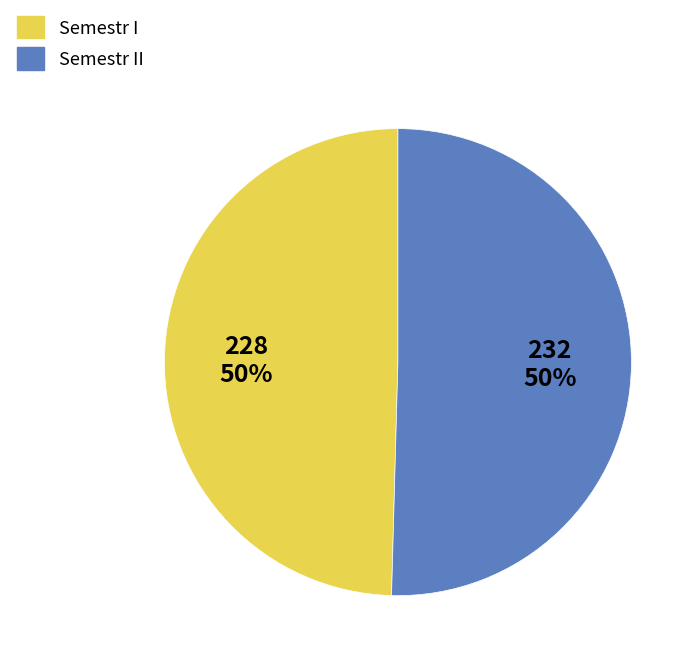

Count the number of slices in the pie.

2